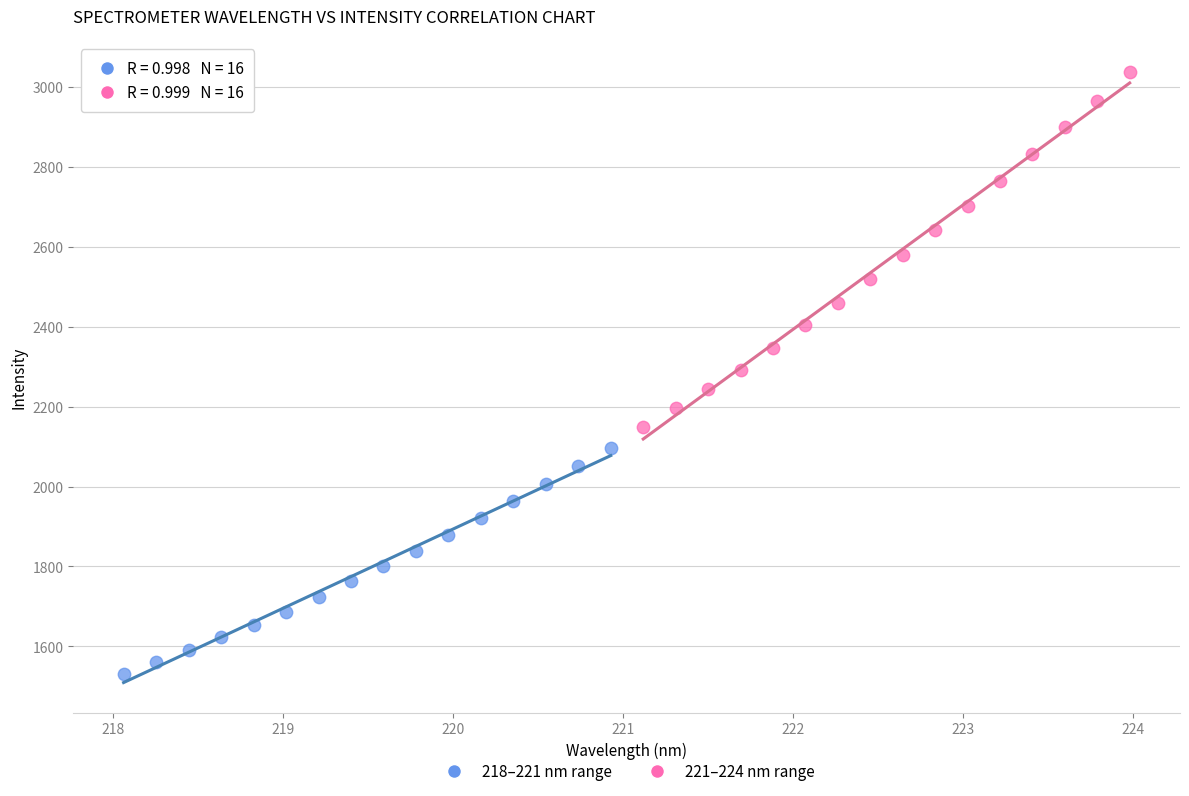

Which series reaches the minimum Y coordinate?

218–221 nm range